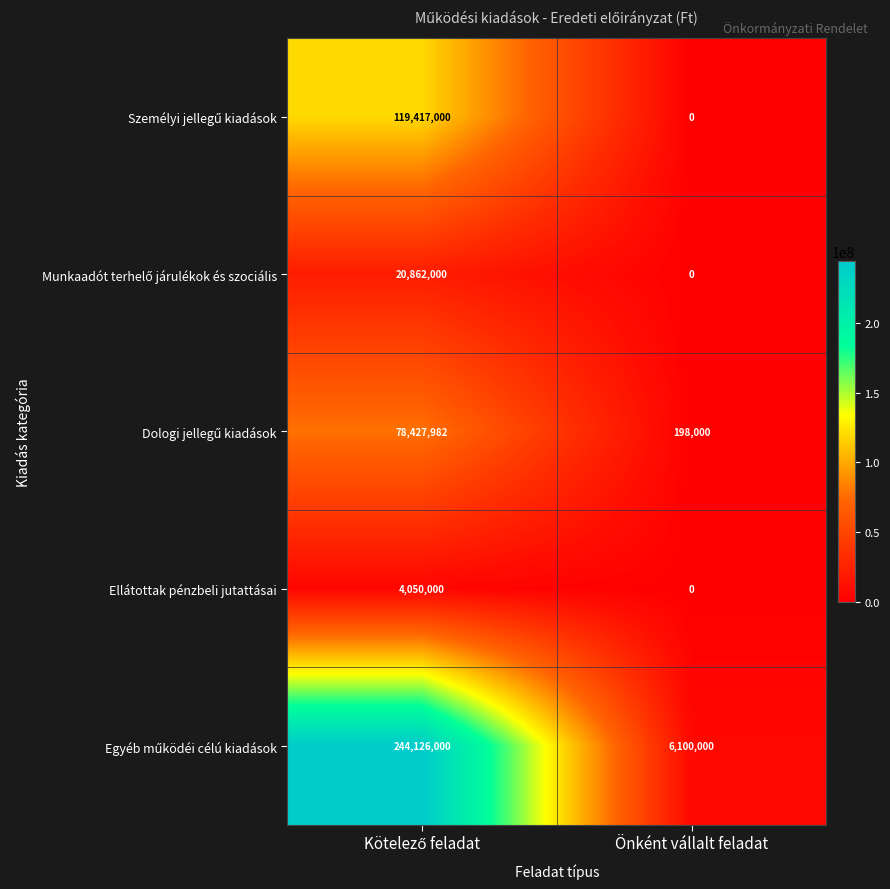

At which category does the chart reach its minimum across all series?

Önként vállalt feladat